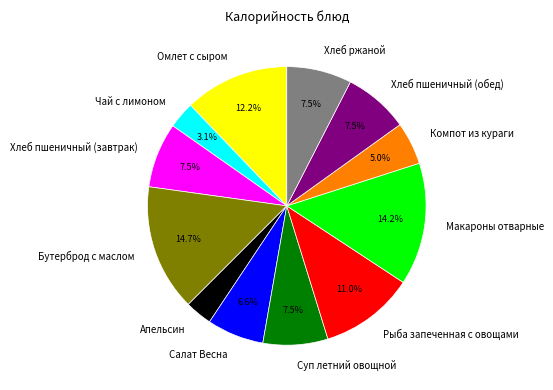

Do Салат Весна and Хлеб ржаной together represent more than half of the pie?

No